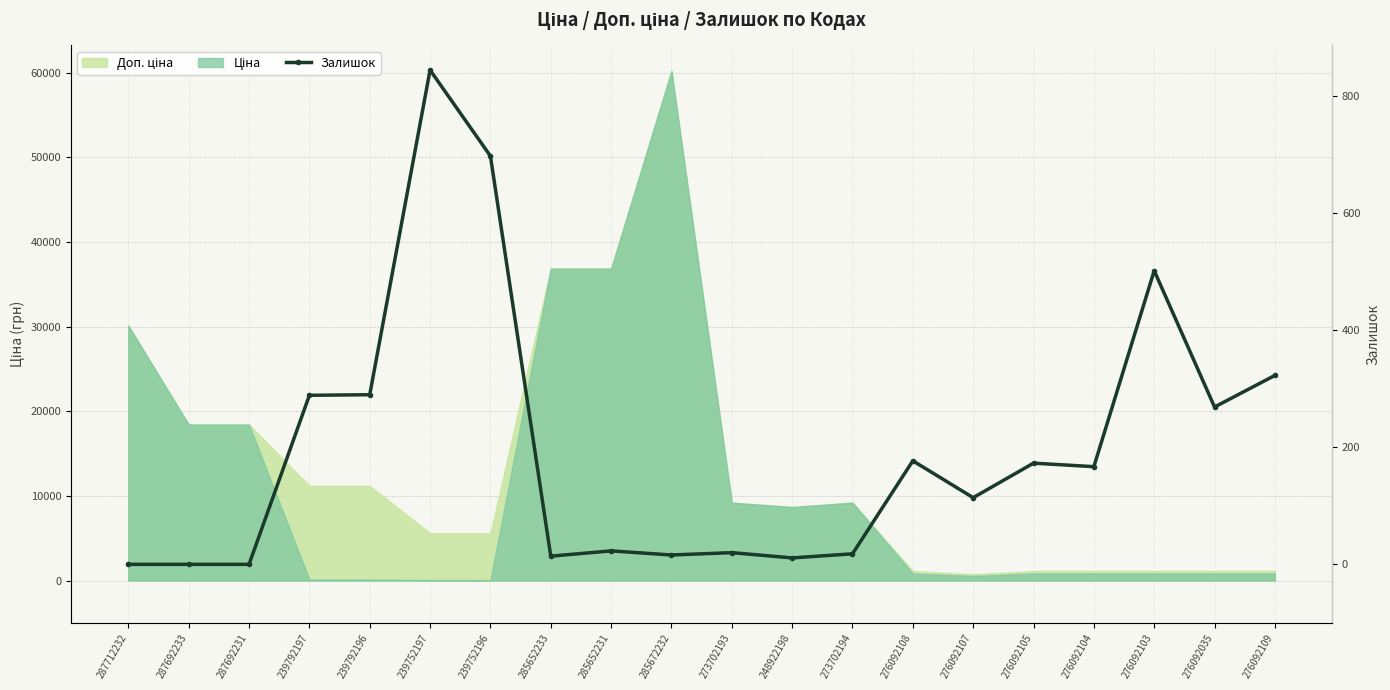

List the labels in order of value, smallest first.

287712232, 287692233, 287692231, 248922198, 285652233, 285672232, 273702194, 273702193, 285652231, 276092107, 276092104, 276092105, 276092108, 276092035, 239792197, 239792196, 276092109, 276092103, 239752196, 239752197